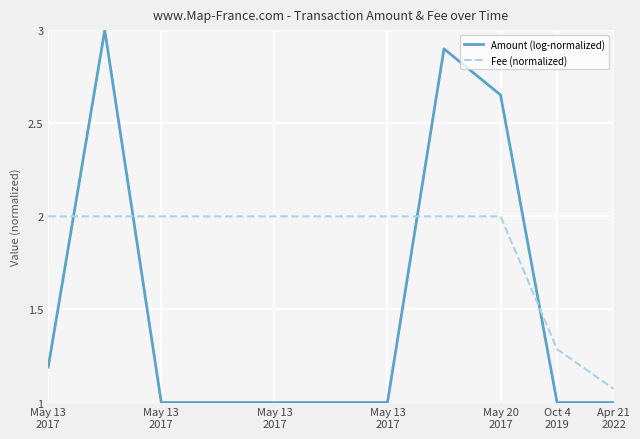

True or false: Amount (log-normalized) has more than 0 points higher than both neighbors.

True